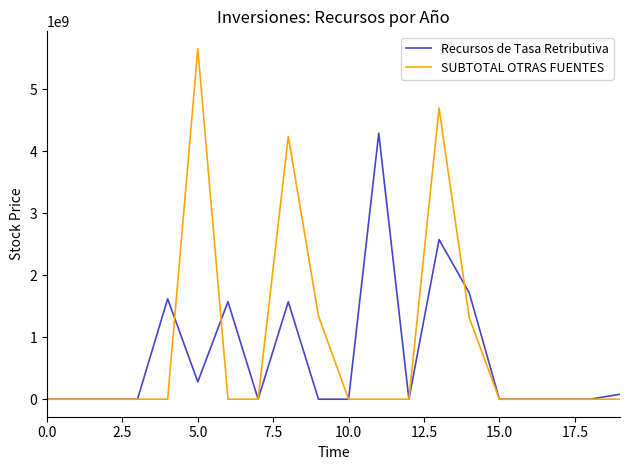

What is the maximum value for SUBTOTAL OTRAS FUENTES?

5648205203.7